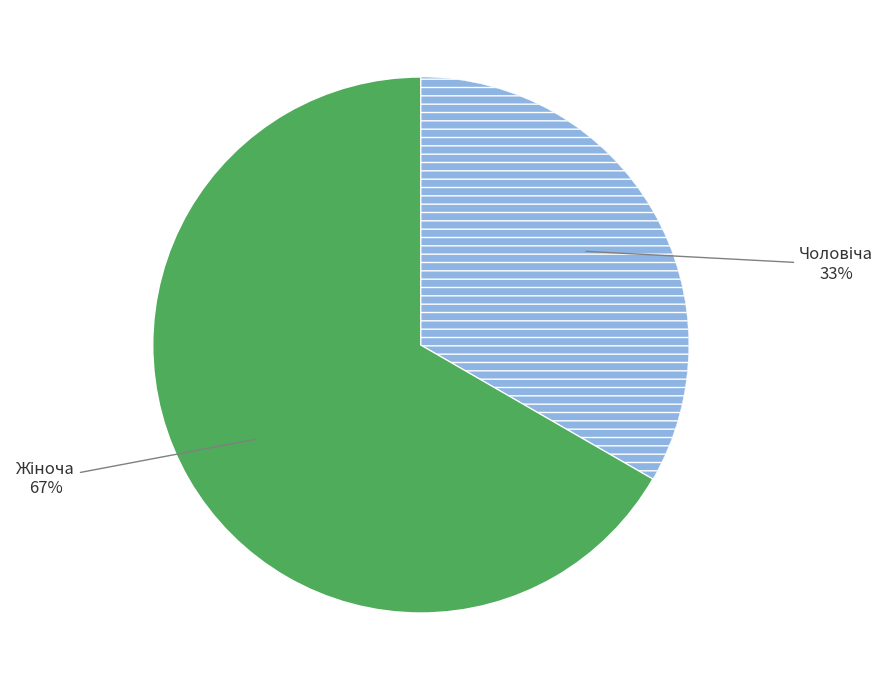

Count the number of slices in the pie.

2